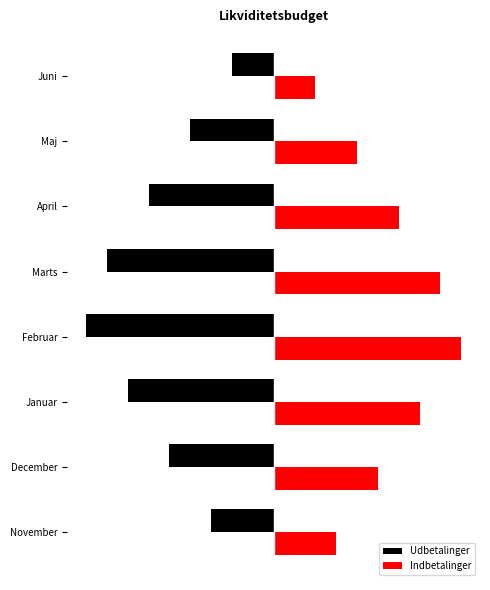

What are all the series names shown in the legend?

Udbetalinger, Indbetalinger